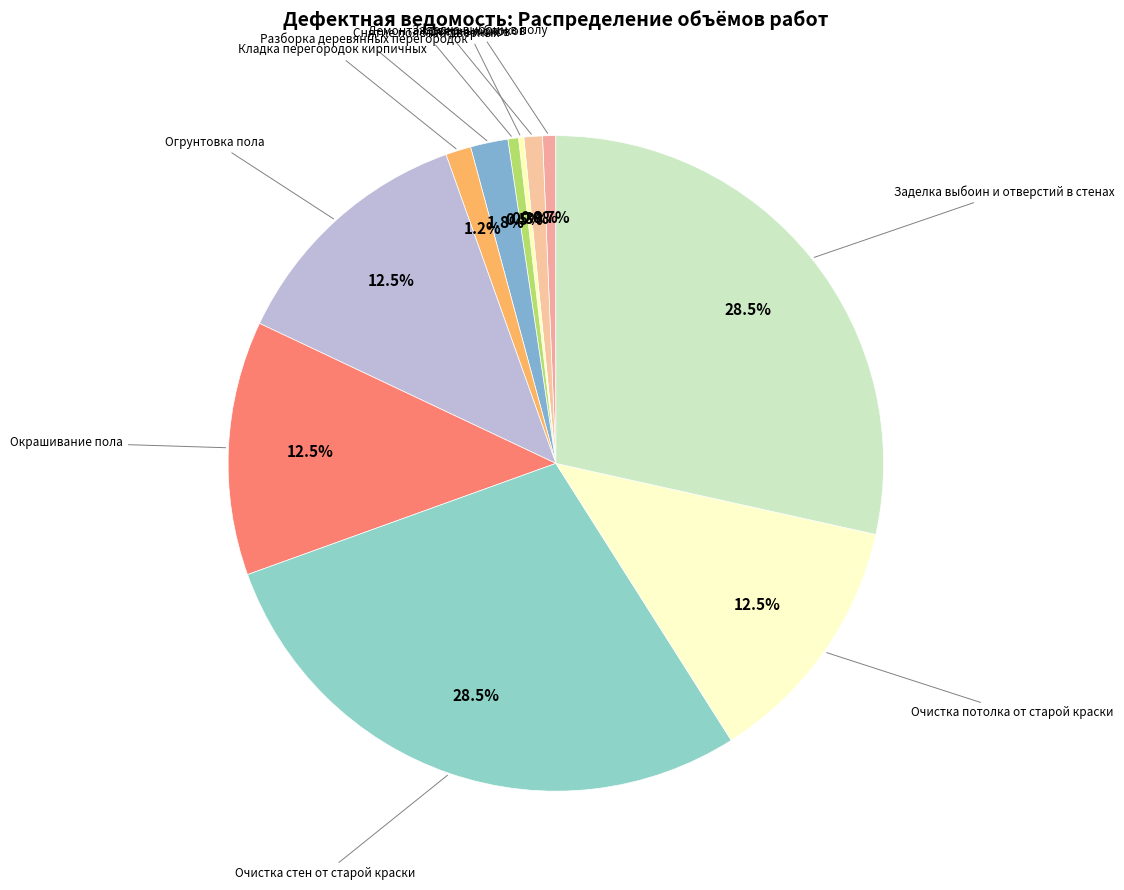

Rank the categories by value from lowest to highest.

Снятие люков, Снятие полотен дверных, Заделка выбоин в полу, Демонтаж дверных блоков, Кладка перегородок кирпичных, Разборка деревянных перегородок, Огрунтовка пола, Окрашивание пола, Очистка потолка от старой краски, Очистка стен от старой краски, Заделка выбоин и отверстий в стенах